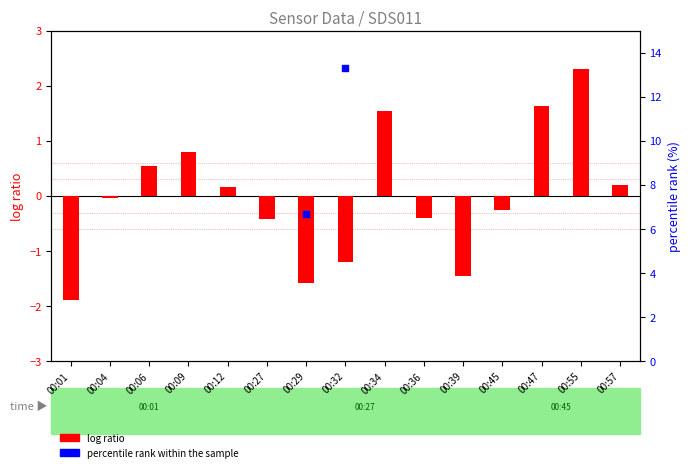

Which series reaches the maximum Y coordinate?

percentile rank within the sample